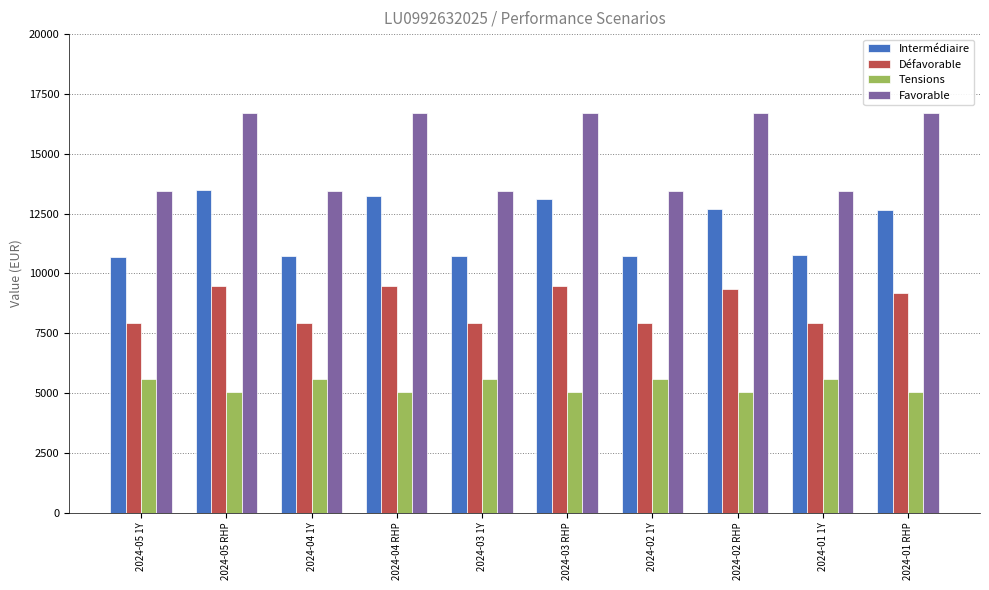

What position from the left is 2024-03 1Y?

5